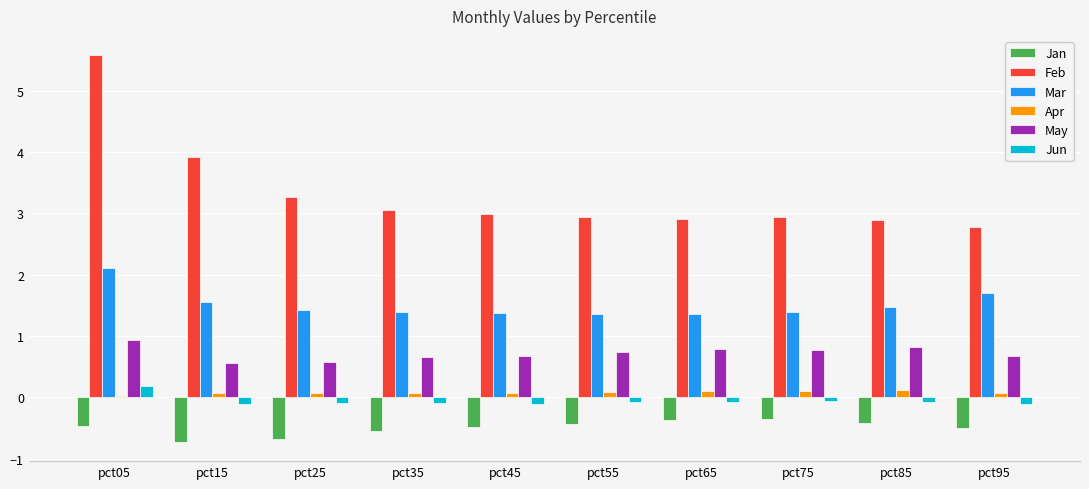

Which series changed the most between pct15 and pct45?

Feb